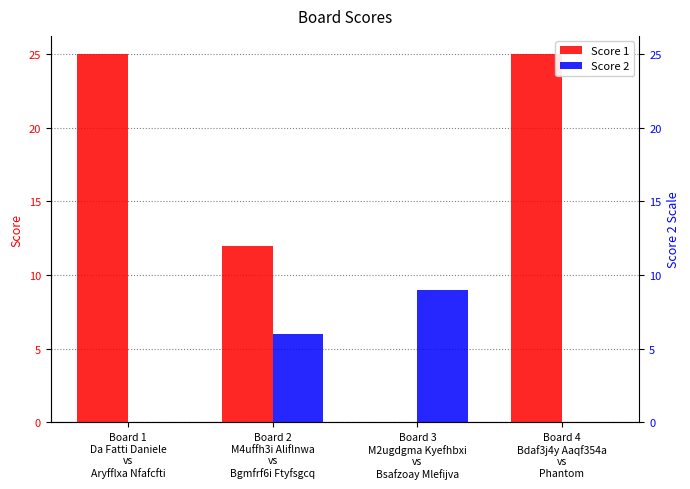

Which series has the largest range (max minus min)?

Score 1